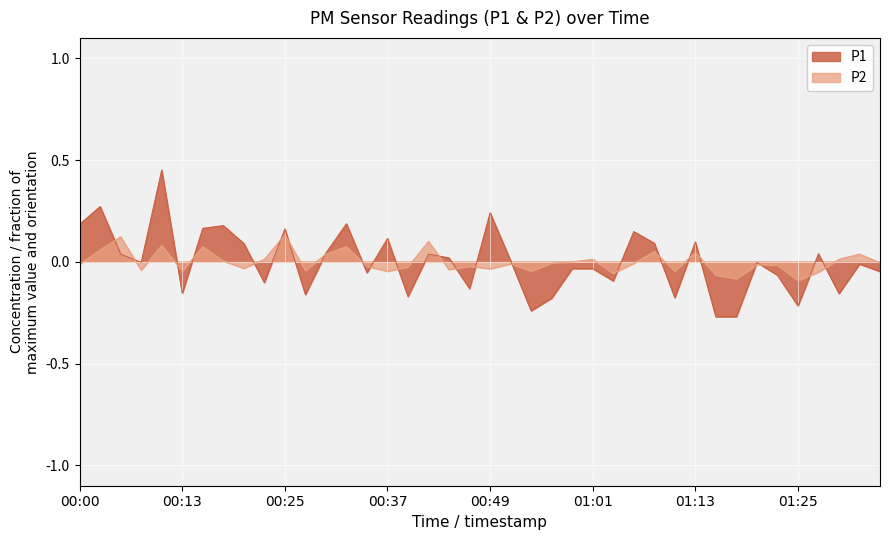

Rank the categories by P2 value from lowest to highest.

01:25, 01:18, 01:16, 01:04, 01:28, 00:37, 00:13, 00:54, 01:11, 00:27, 00:08, 00:44, 00:49, 00:20, 00:39, 00:34, 00:47, 01:23, 01:21, 00:00, 00:51, 01:06, 00:56, 01:35, 00:59, 00:17, 00:22, 01:01, 01:30, 00:30, 01:33, 01:13, 01:08, 00:03, 00:15, 00:32, 00:10, 00:42, 00:05, 00:25